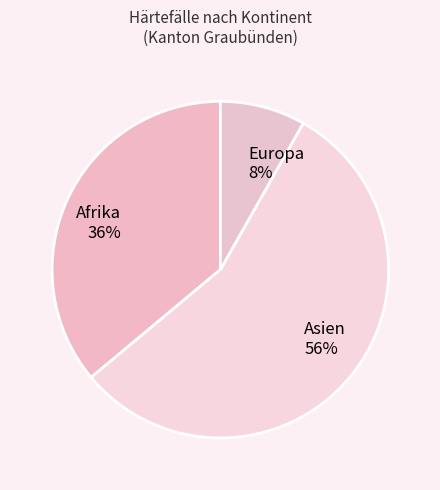

What percentage is the Europa slice, to the nearest percent?

8%